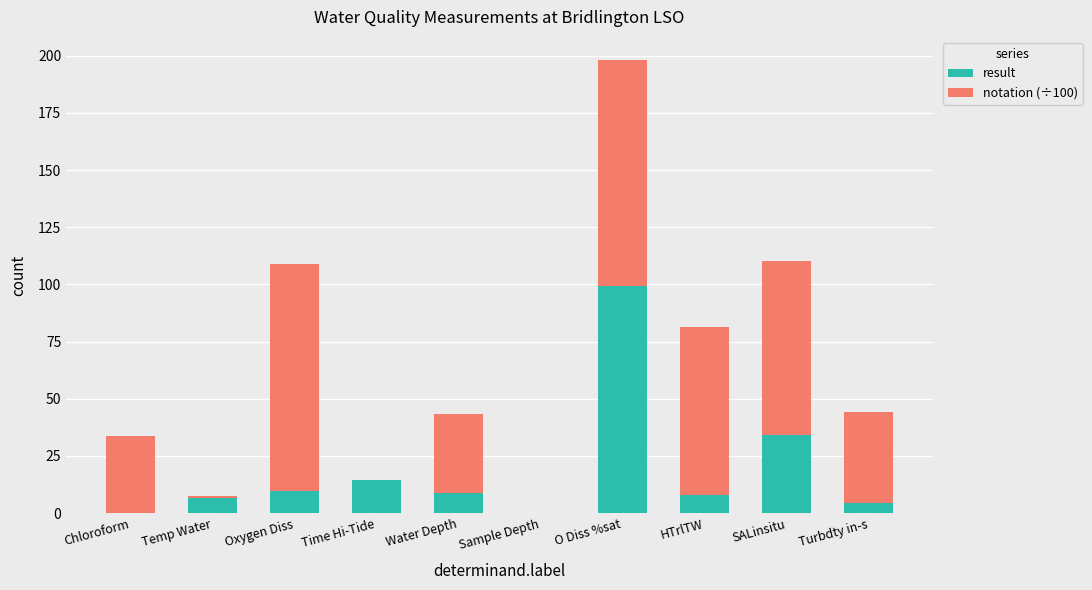

At which label is result closest to 49?

SALinsitu